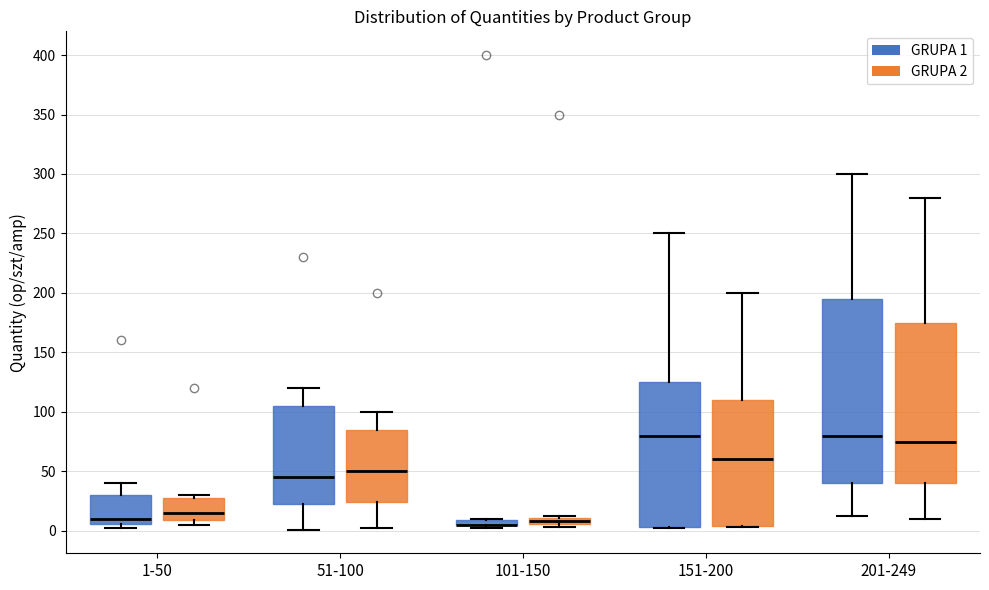

Comparing the boxes themselves (not the whiskers), which one is the tallest?

201-249 (GRUPA 1)